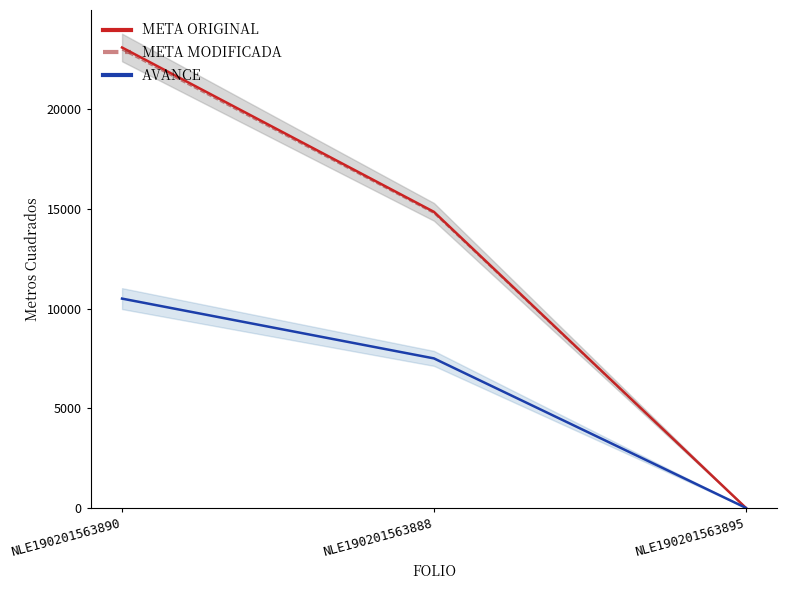

How many values in the META ORIGINAL series exceed 14854?

1